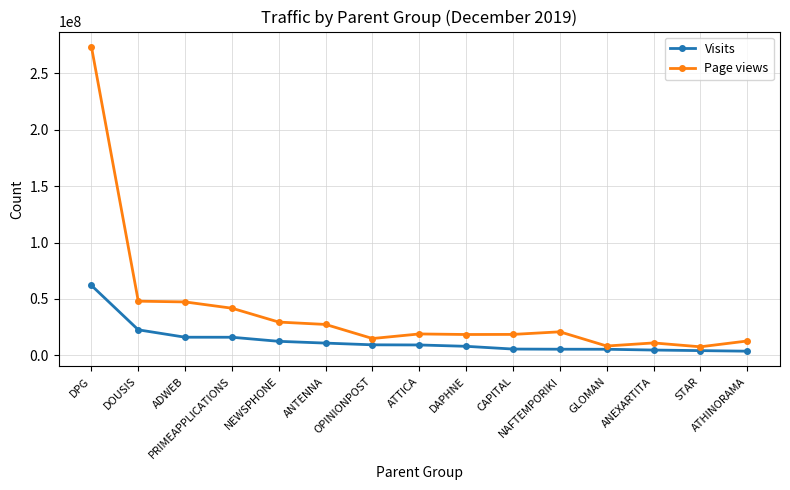

How many categories are shown in the chart?

15